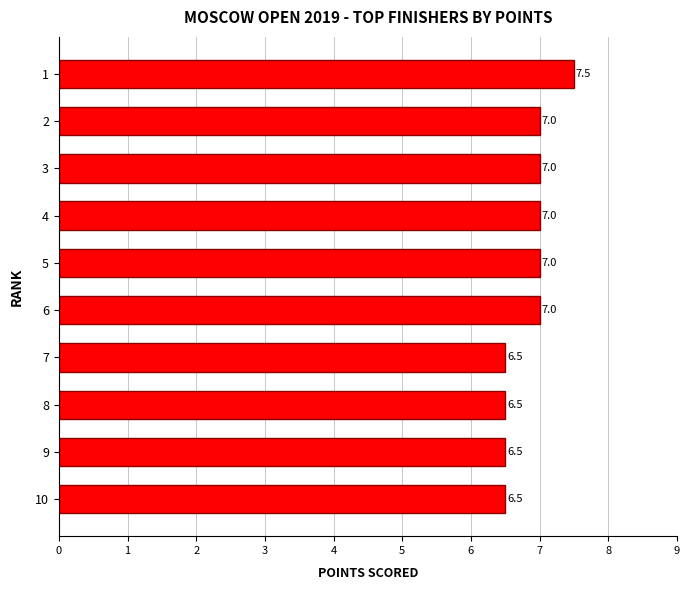

What is the minimum value shown in the chart?

6.5